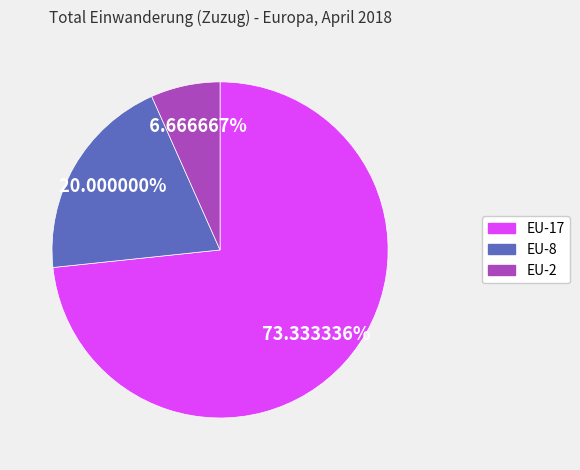

To the nearest percent, what is the difference between the largest and smallest slice percentages?

67%